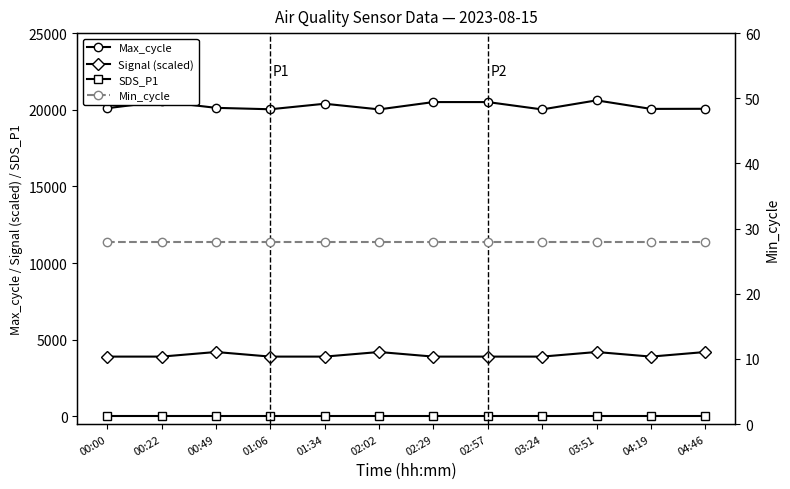

Which series changed the most between 01:06 and 02:29?

Max_cycle